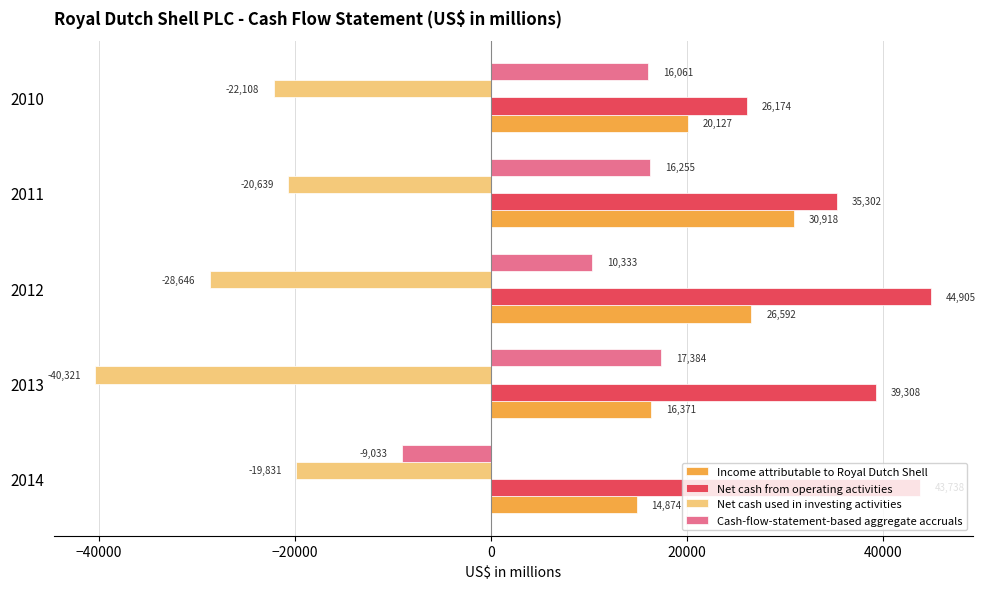

What is the average value of the Net cash used in investing activities series?

-26309